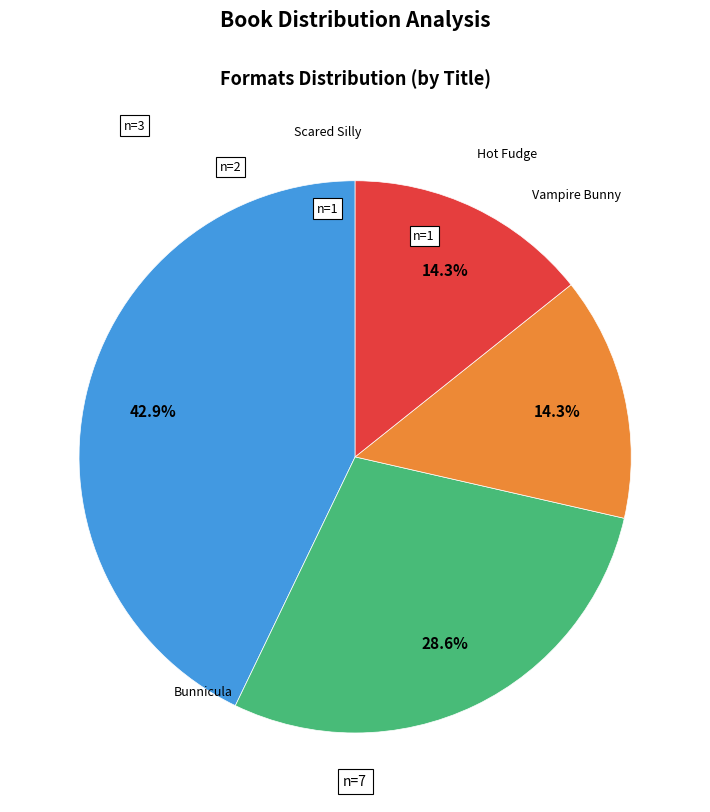

Does any single category account for the majority?

No